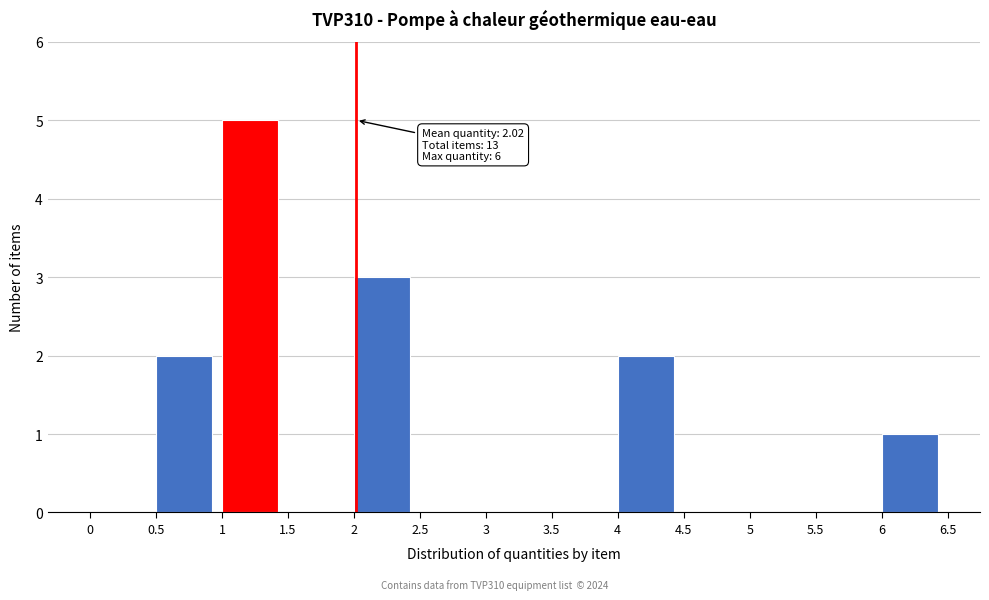

Over which range of the x-axis is the bar tallest?

1 to 1.5